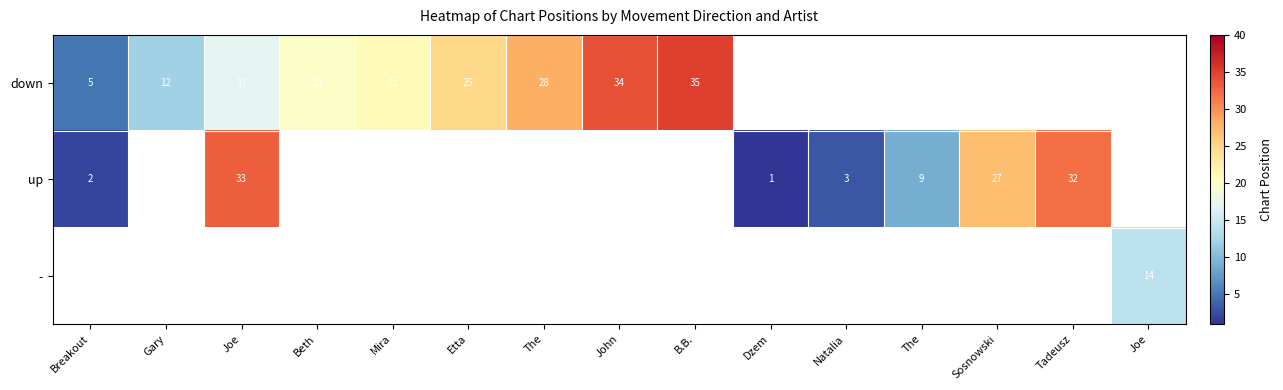

Which series has the widest spread of values?

row_1